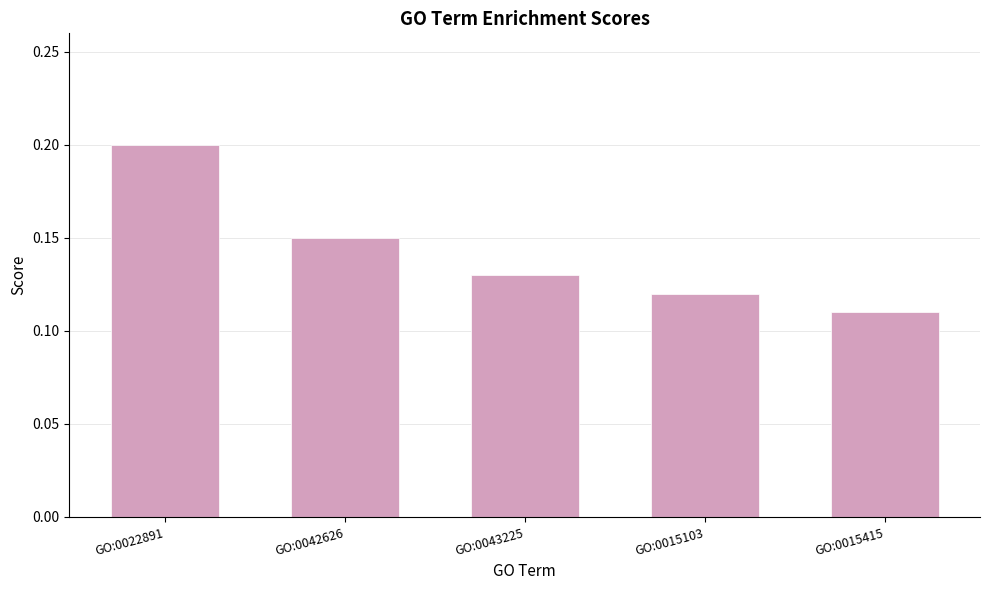

Between GO:0042626 and GO:0015415, which is larger?

GO:0042626